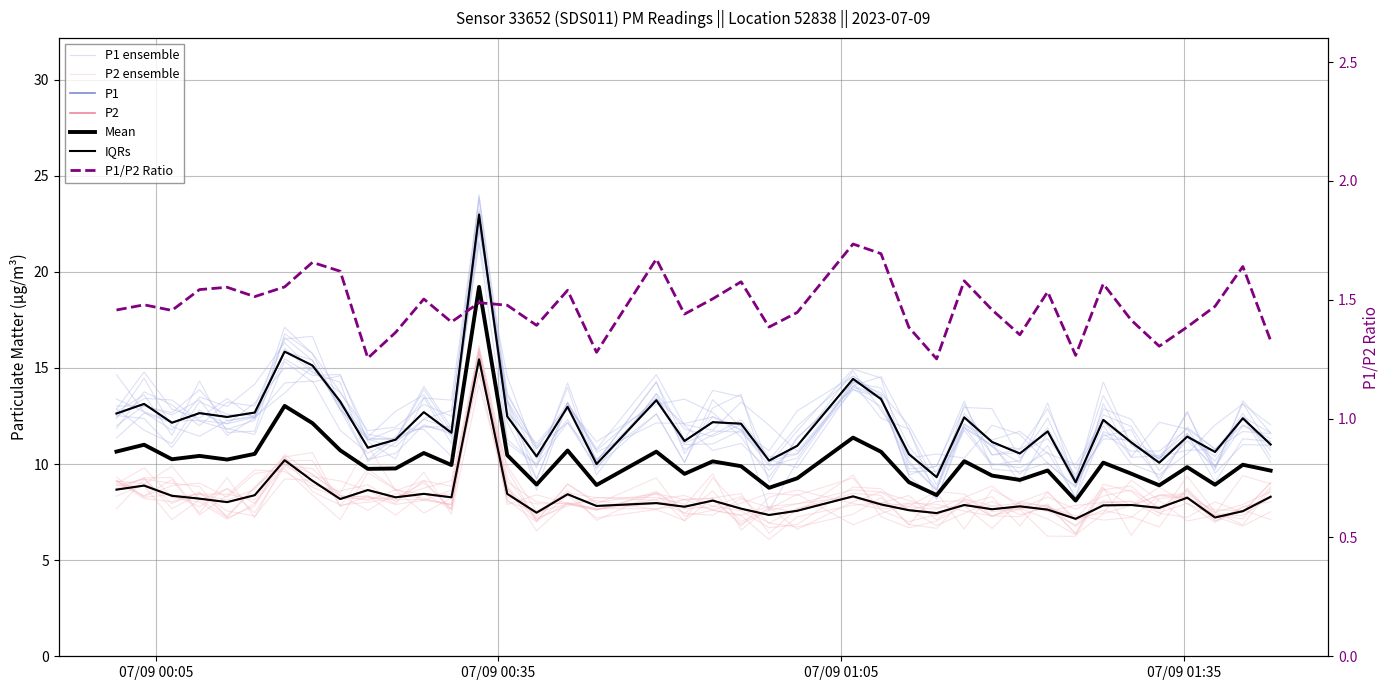

True or false: P2 has more than 1 points higher than both neighbors.

True